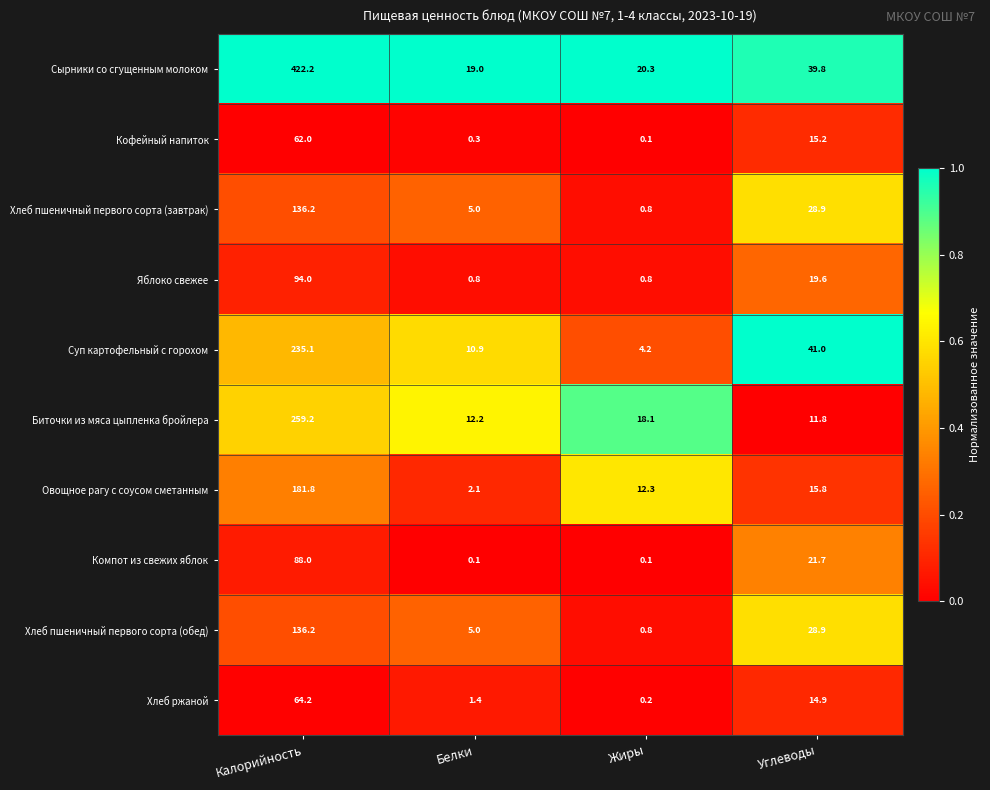

What is the spread (max minus min) of values at Калорийность?

360.2